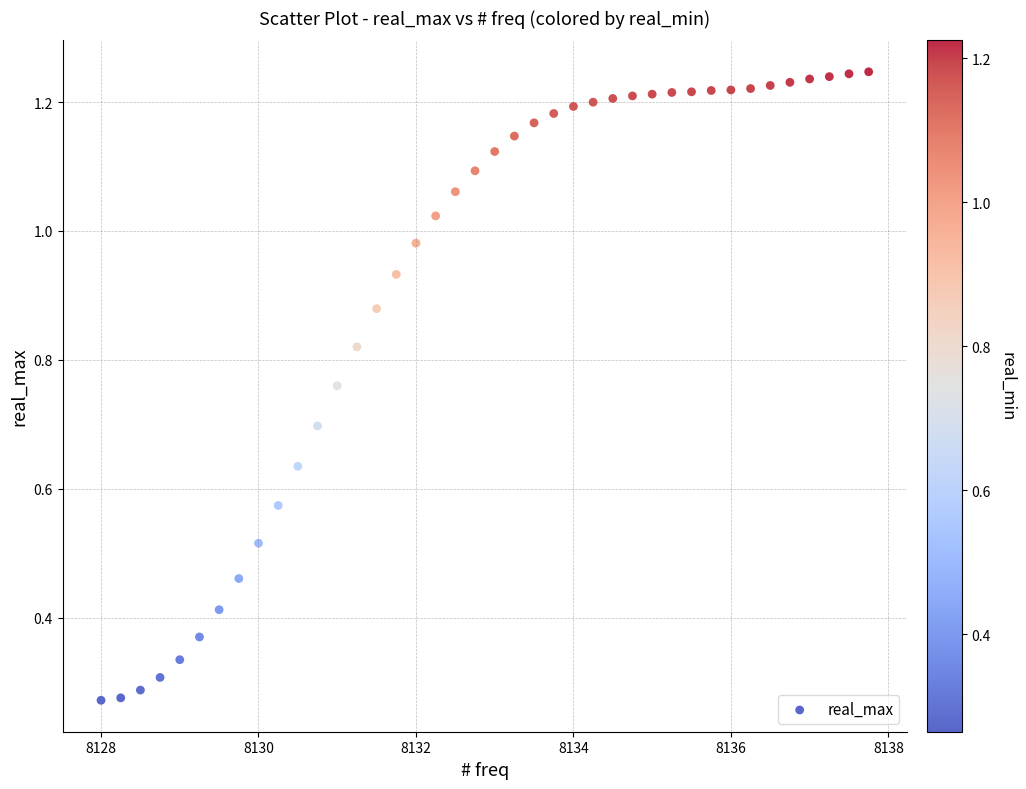

What is the range of X values (max minus min)?

9.8